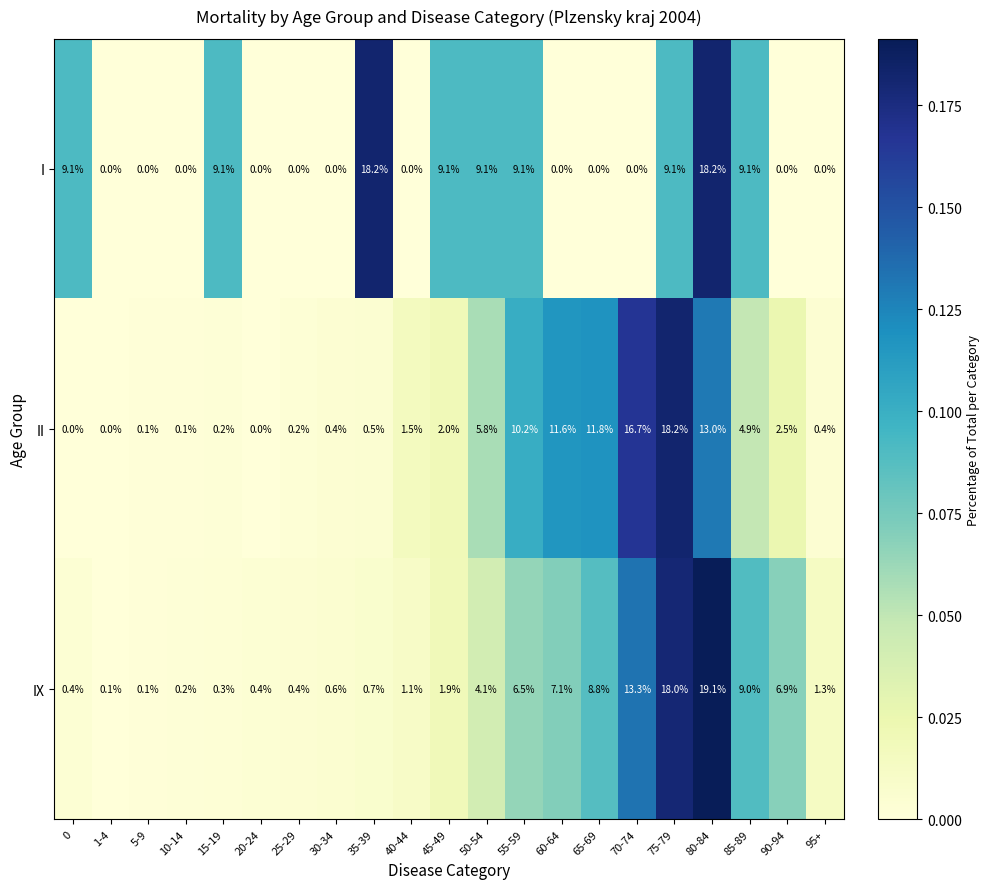

Where is IX nearest to the value 9?

85-89